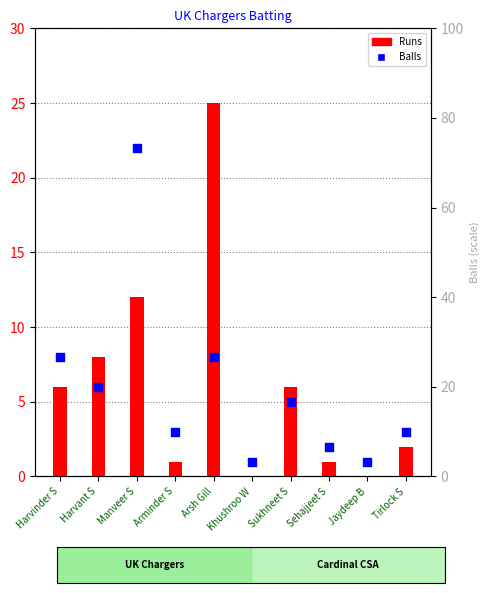

Which series contains the highest Y value?

Runs